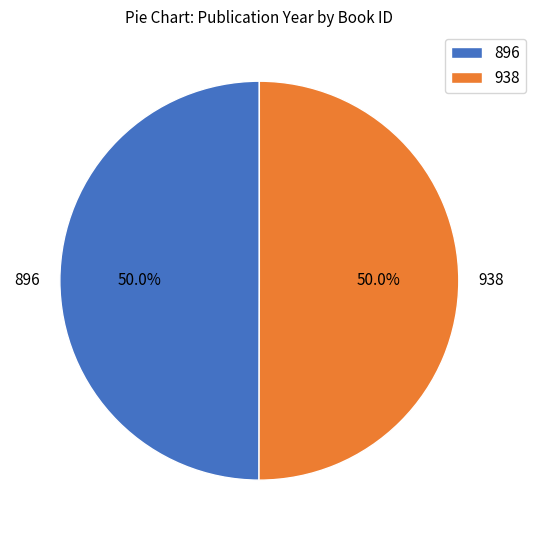

What is the ratio of the value at 896 to the value at 938?

1.0